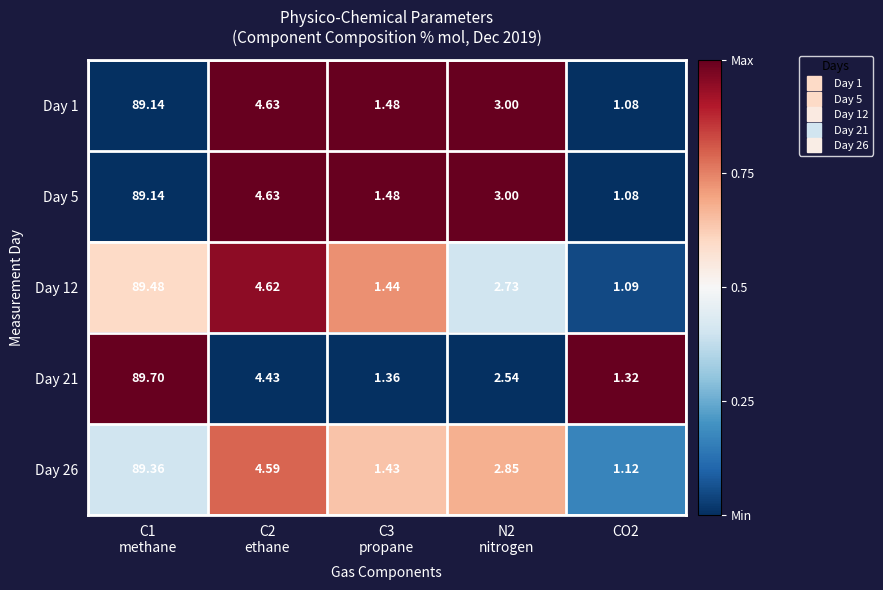

What is the greatest value displayed?

89.7